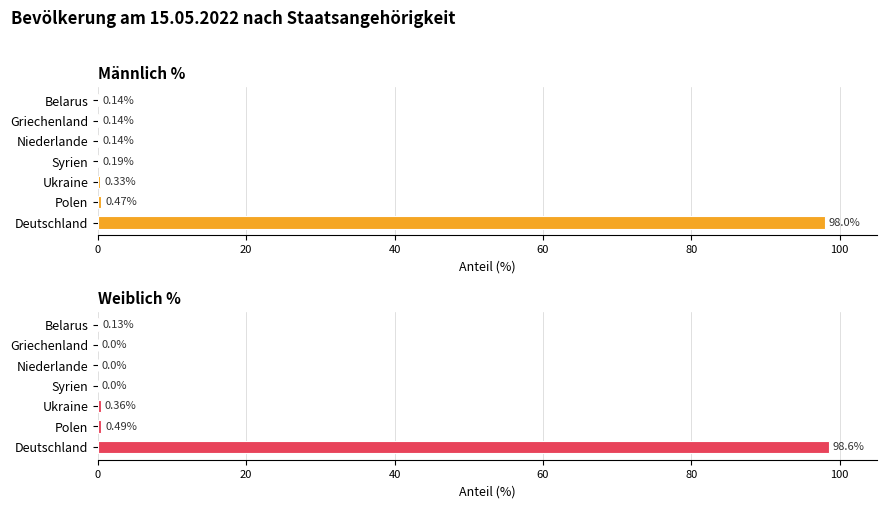

Reading left to right, list all the values displayed in this chart.

Männlich %: 98.0	0.5	0.3	0.2	0.1	0.1	0.1
Weiblich %: 98.6	0.5	0.4	0.0	0.0	0.0	0.1